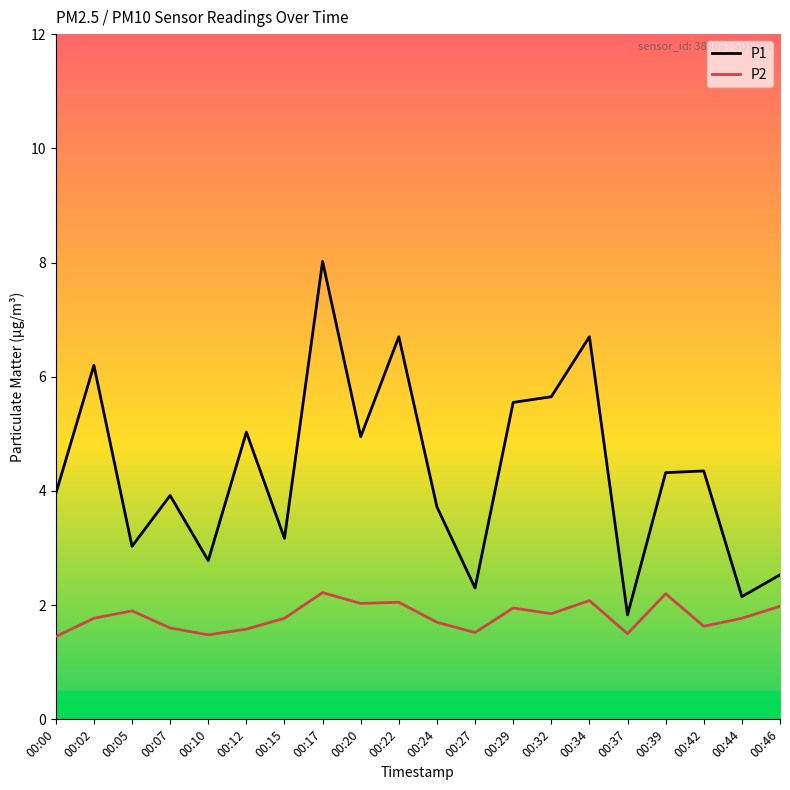

The value of P1 at 00:05 is 3.0. True or false?

True